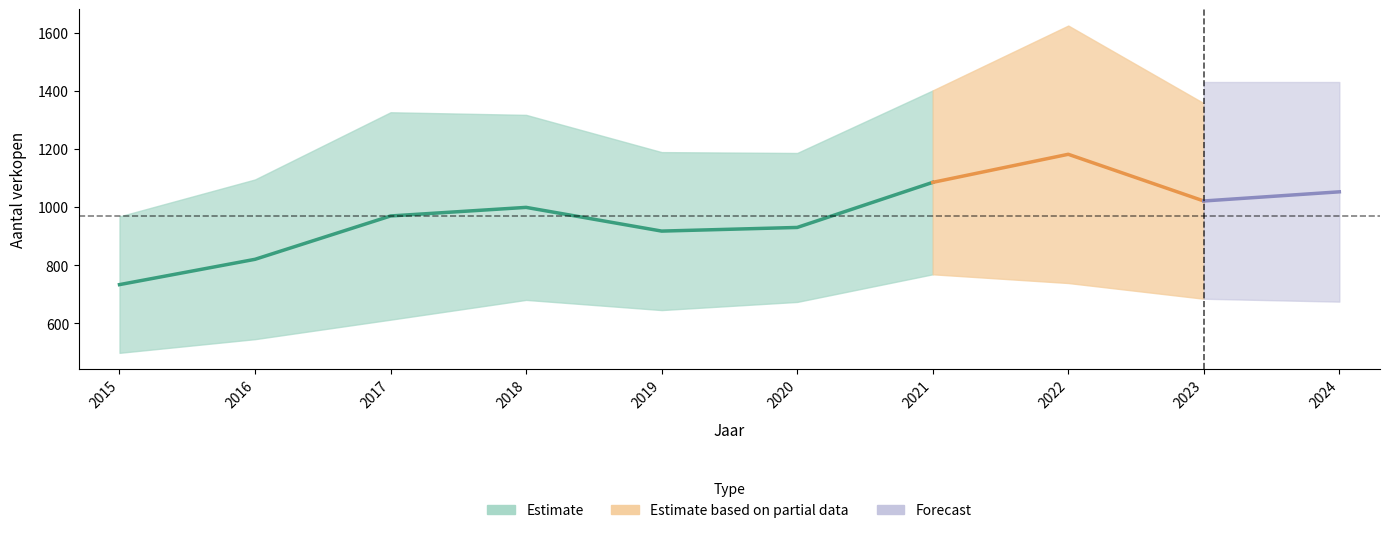

What is the difference between the highest and lowest values at 2021?

632